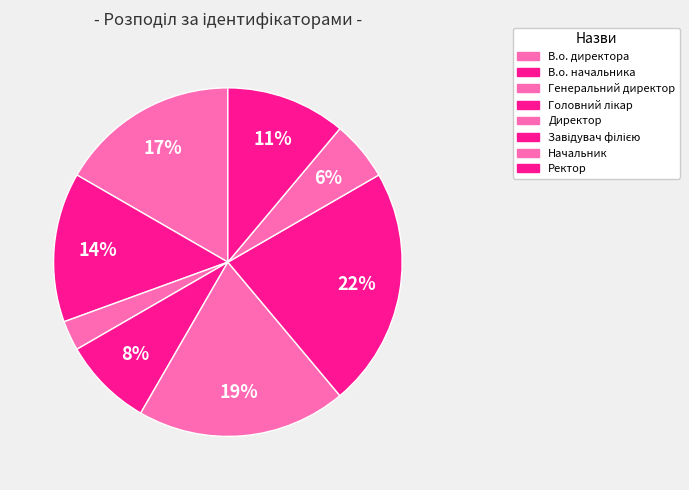

What is the ratio of the value at Директор to the value at Генеральний директор?

7.0